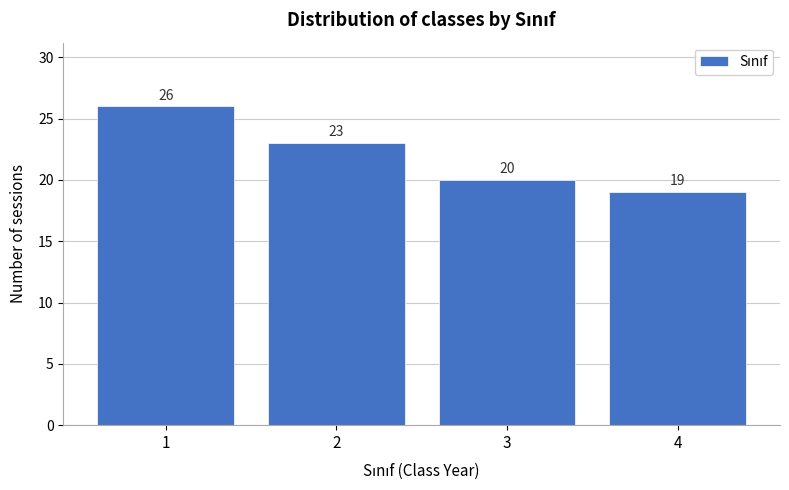

Reading left to right, extract all data points from this chart.

26	23	20	19